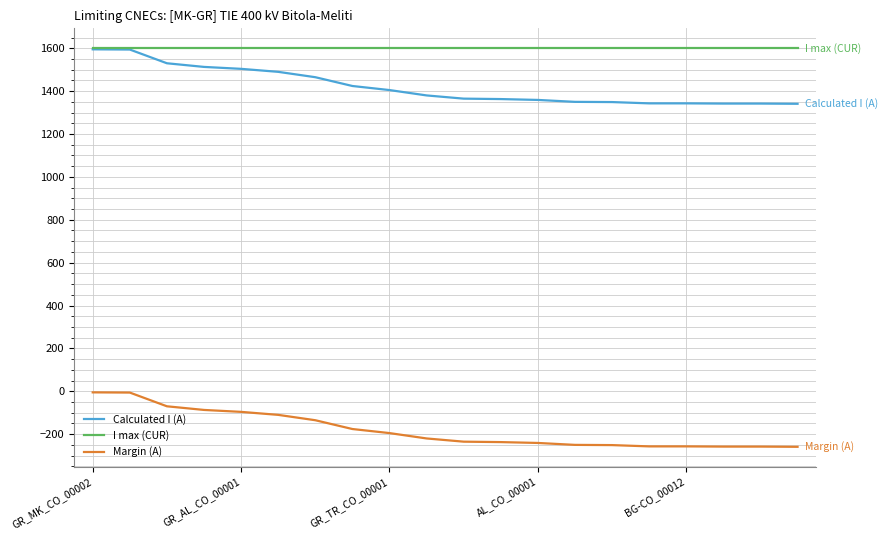

True or false: Margin (A) and I max (CUR) cross at least once.

False